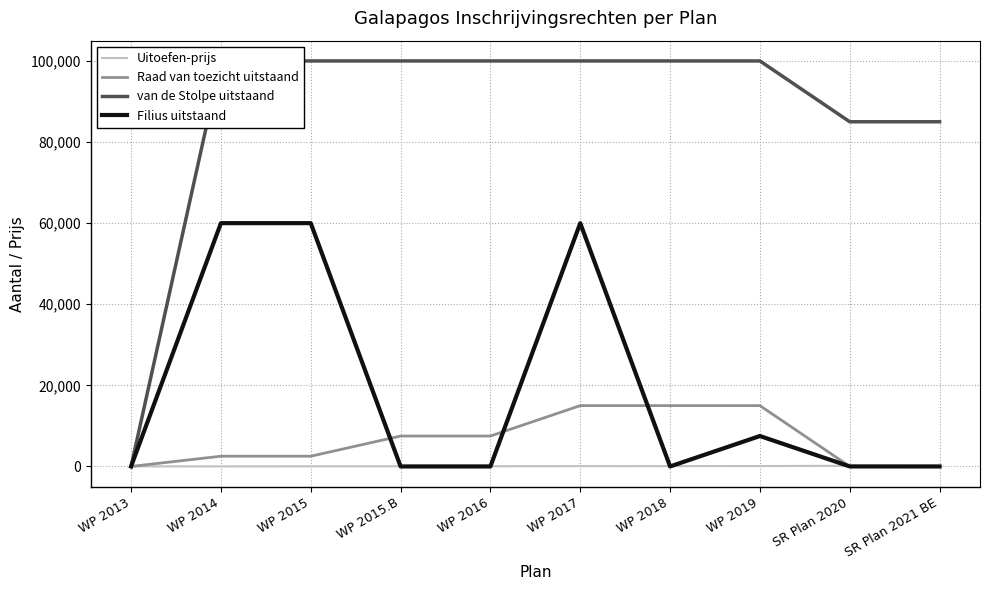

What is the approximate value of van de Stolpe uitstaand at SR Plan 2020?

85000.0